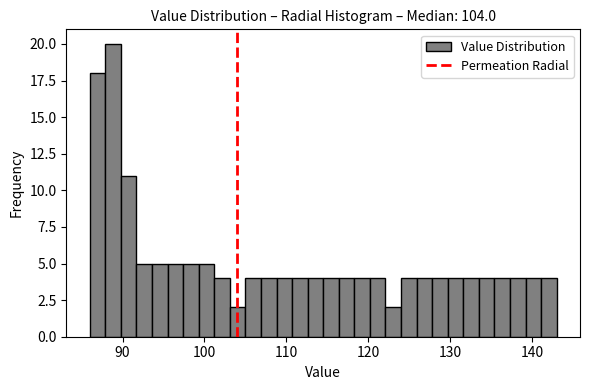

Read against the x-axis, roughly where is the centre of the tallest bar?

89